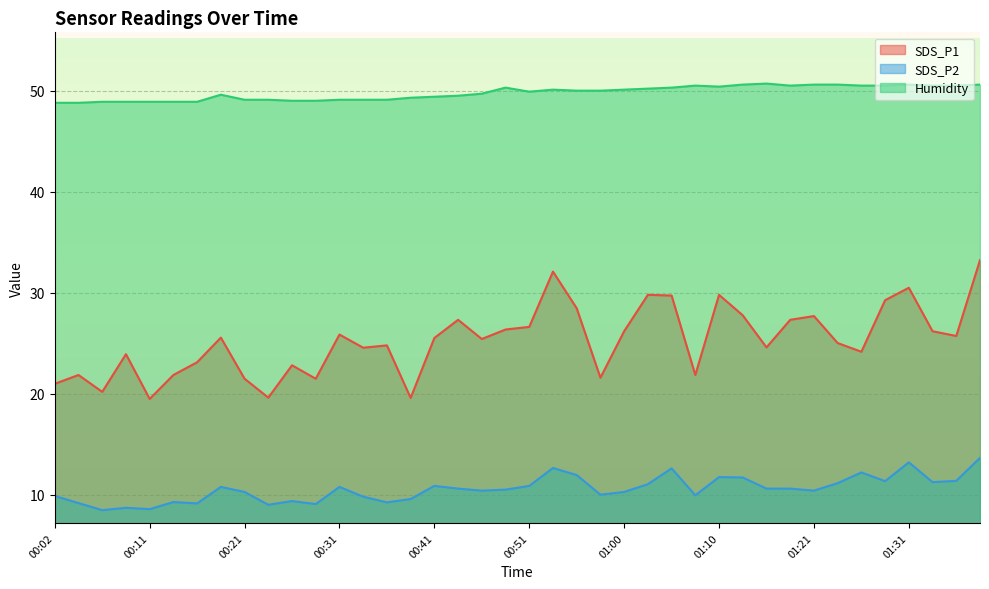

At which label is Humidity closest to 49?

00:26